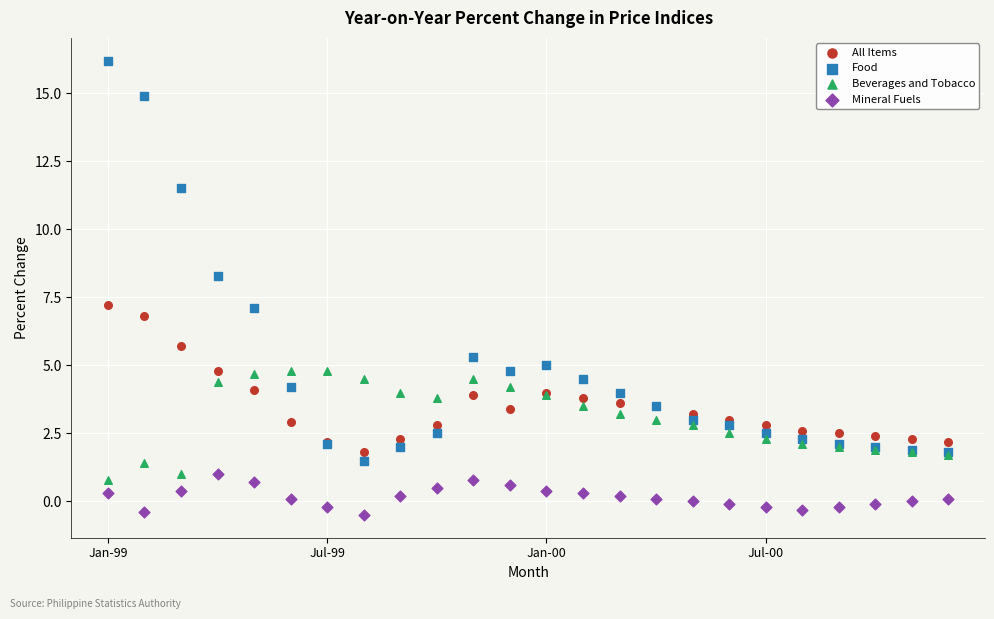

Which series contains the highest Y value?

Food